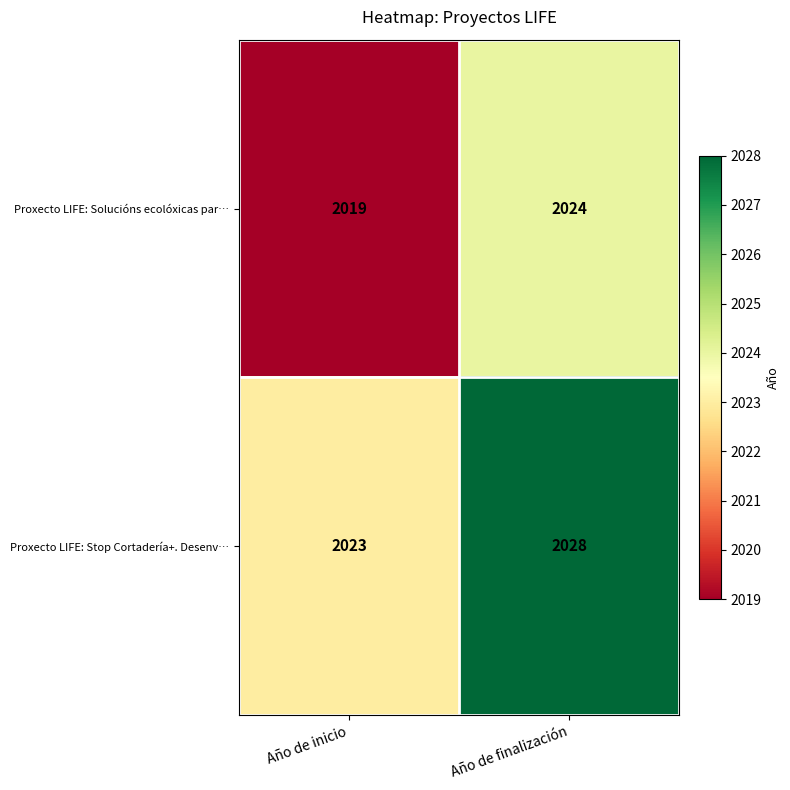

Reading right to left, transcribe all the data shown in this chart.

Proxecto LIFE: Solucións ecolóxicas par…: Año de finalización=2024	Año de inicio=2019
Proxecto LIFE: Stop Cortadería+. Desenv…: Año de finalización=2028	Año de inicio=2023